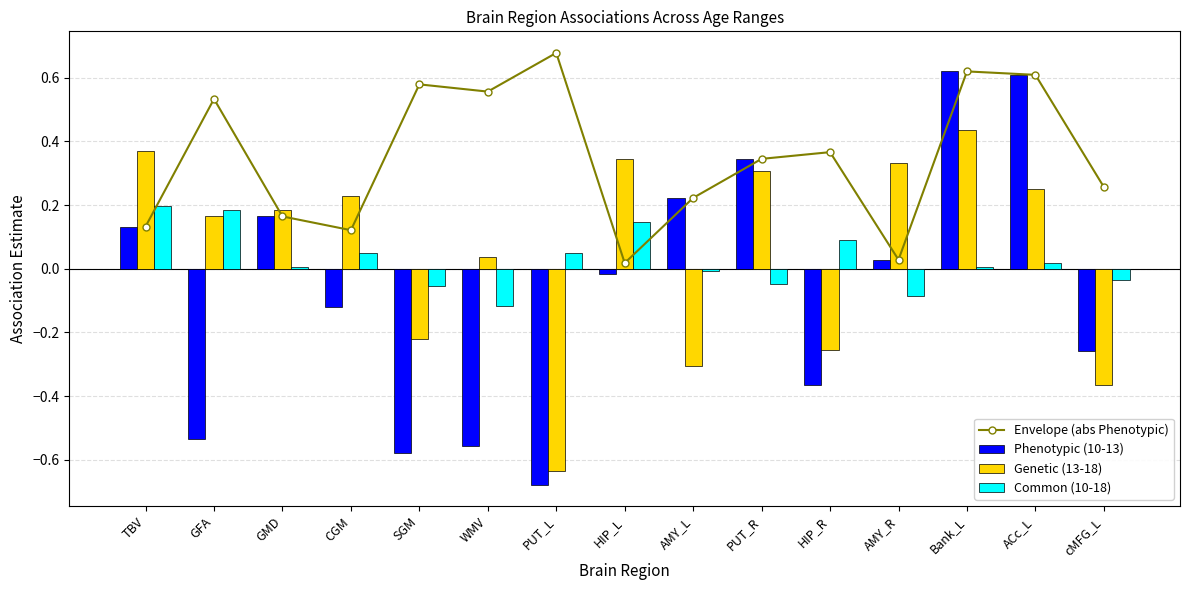

Reading left to right, list all the values displayed in this chart.

Envelope (abs Phenotypic): 0.1	0.5	0.2	0.1	0.6	0.6	0.7	0.0	0.2	0.3	0.4	0.0	0.6	0.6	0.3
Phenotypic (10-13): 0.1	-0.5	0.2	-0.1	-0.6	-0.6	-0.7	-0.0	0.2	0.3	-0.4	0.0	0.6	0.6	-0.3
Genetic (13-18): 0.4	0.2	0.2	0.2	-0.2	0.0	-0.6	0.3	-0.3	0.3	-0.3	0.3	0.4	0.2	-0.4
Common (10-18): 0.2	0.2	0.0	0.1	-0.1	-0.1	0.1	0.1	-0.0	-0.0	0.1	-0.1	0.0	0.0	-0.0